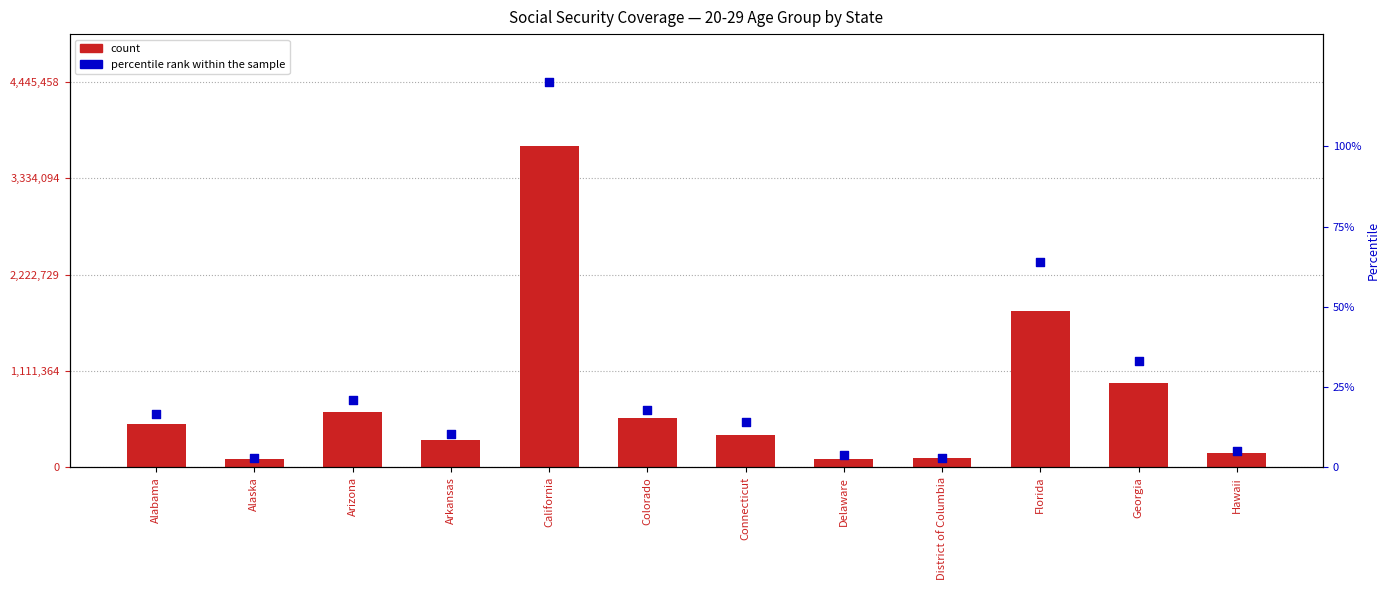

At which category is the sum across all series the highest?

California